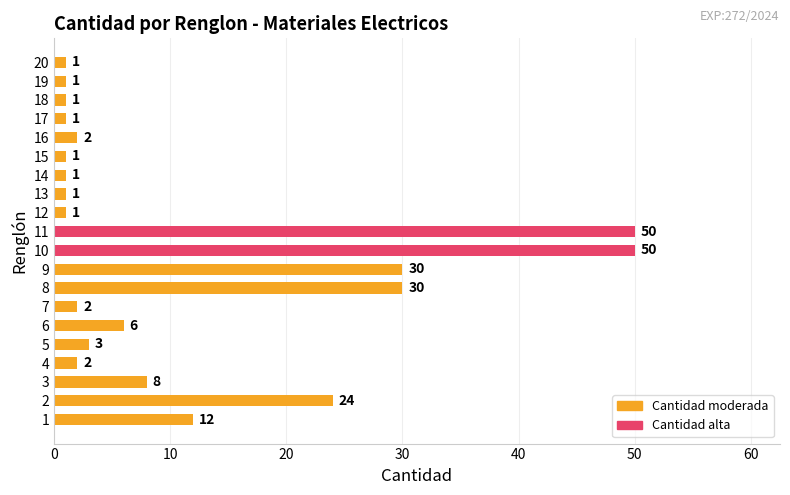

How many values are below 2?

8